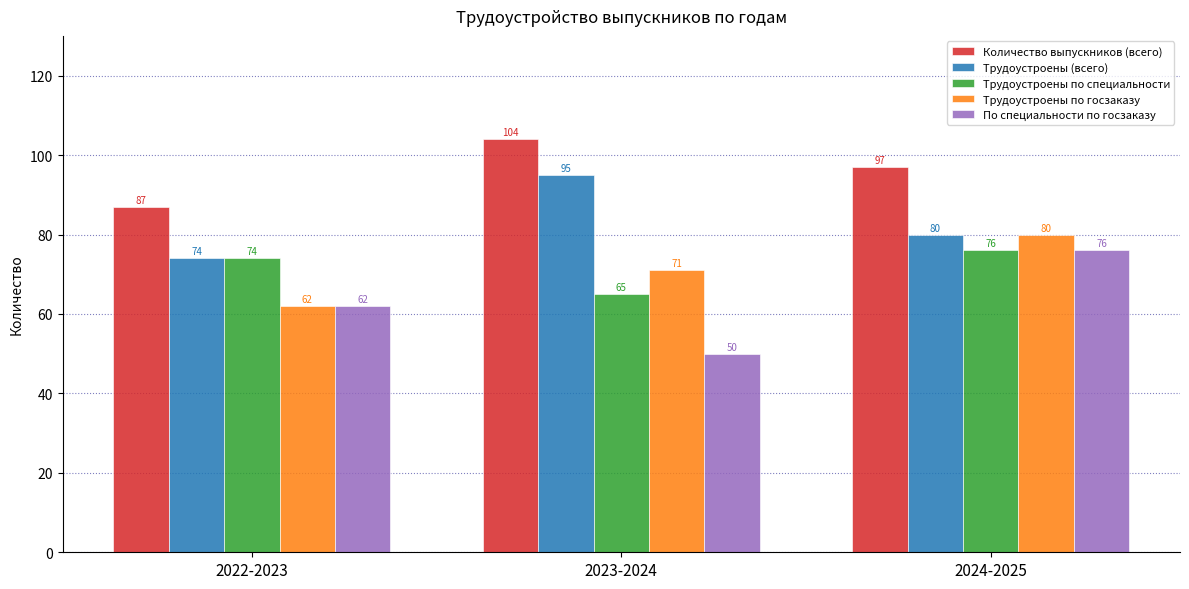

Reading left to right, list all the values displayed in this chart.

Количество выпускников (всего): 2022-2023=87	2023-2024=104	2024-2025=97
Трудоустроены (всего): 2022-2023=74	2023-2024=95	2024-2025=80
Трудоустроены по специальности: 2022-2023=74	2023-2024=65	2024-2025=76
Трудоустроены по госзаказу: 2022-2023=62	2023-2024=71	2024-2025=80
По специальности по госзаказу: 2022-2023=62	2023-2024=50	2024-2025=76